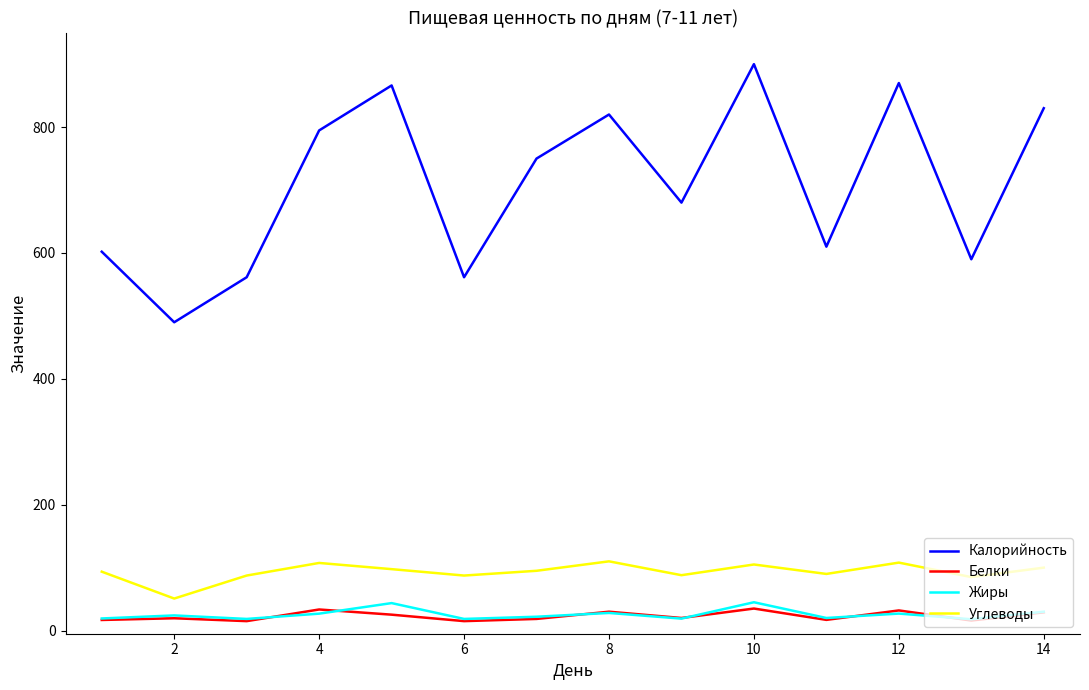

Count the number of categories in the chart.

14